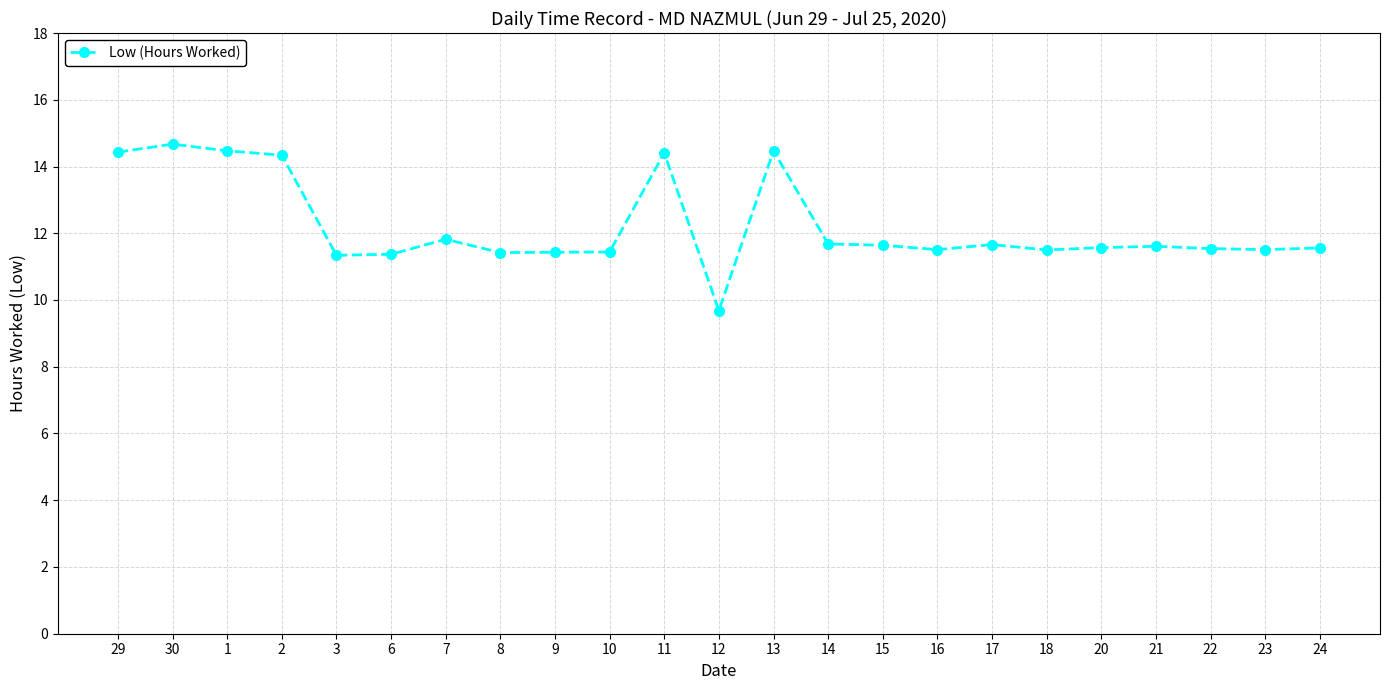

Approximately how many times larger is the value at 15 compared to 17?

1.0